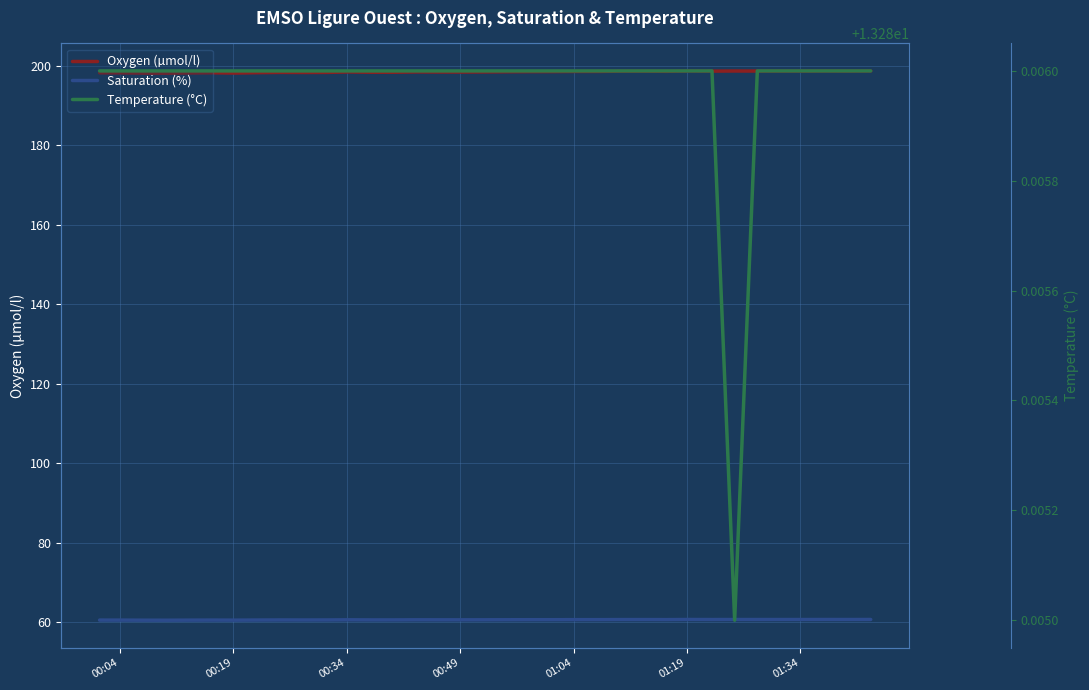

True or false: Saturation (%) has more than 1 interior local peaks.

True